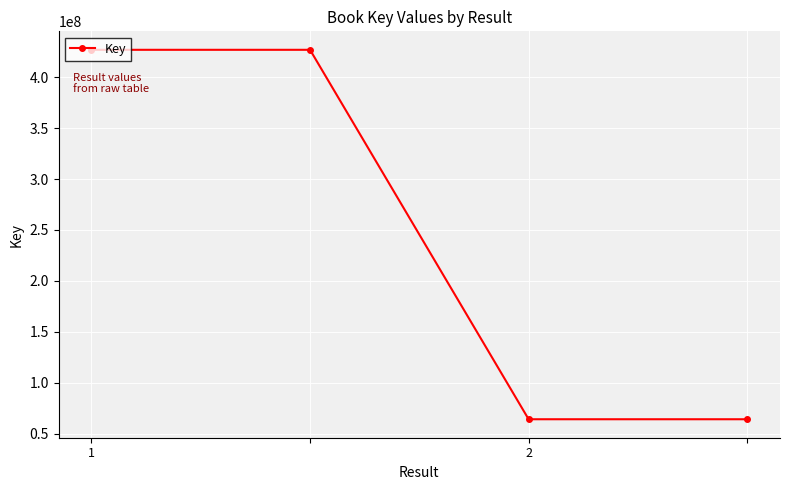

How many lines are shown in the chart?

1